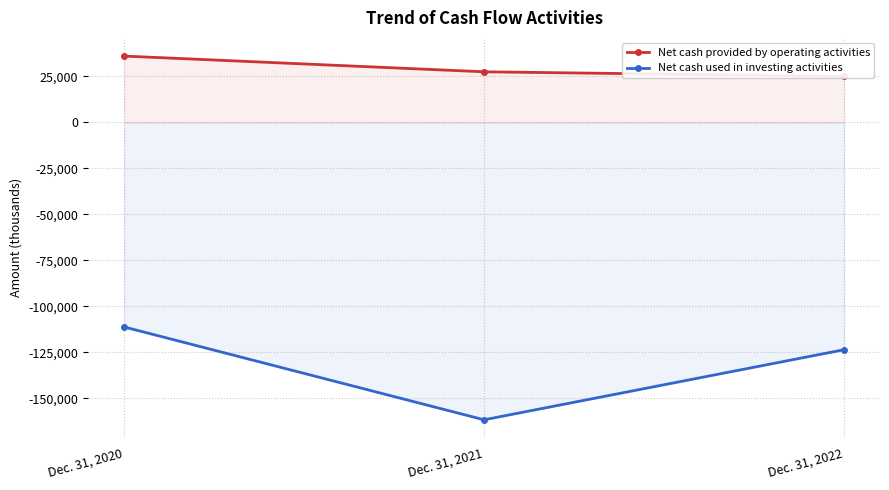

List the series in order of their peak value, lowest first.

Net cash used in investing activities, Net cash provided by operating activities